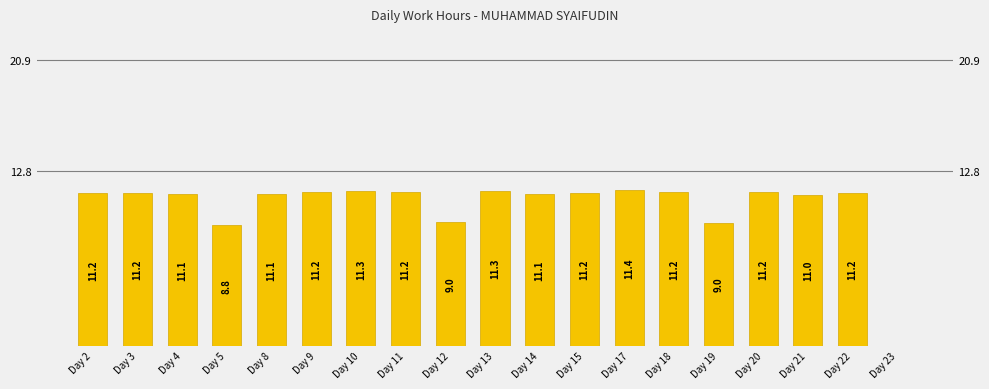

How many values are above zero?

18